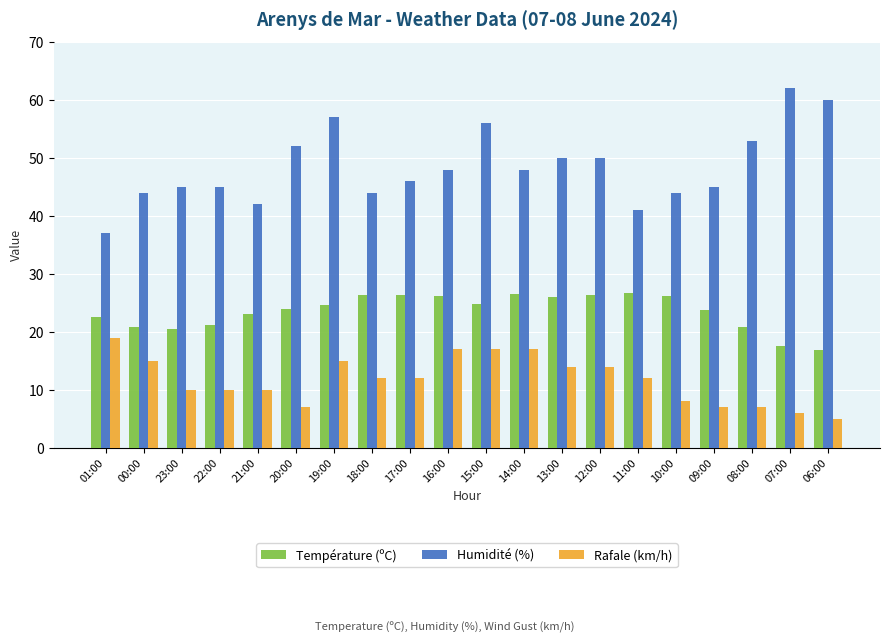

Is the value of Rafale (km/h) at 07:00 greater than the value of Température (ºC) at 19:00?

No